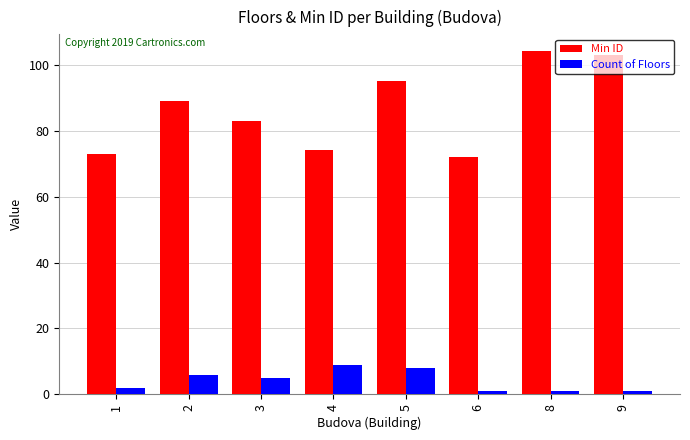

Count the number of categories in the chart.

8